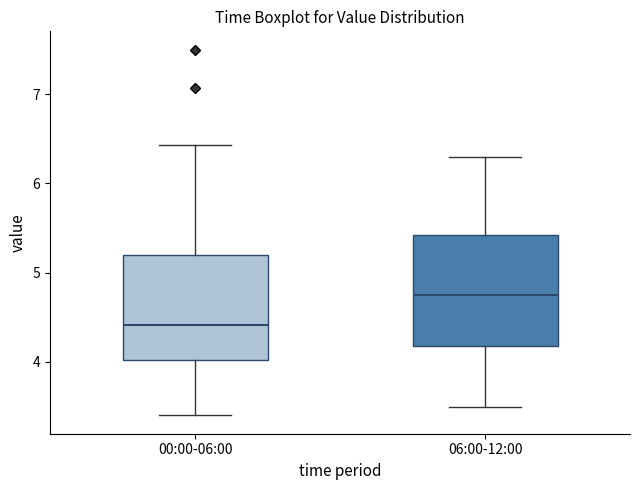

Reading left to right, transcribe this box plot: for each box, give where its median line is, the range the box spans, and where its two whiskers end, as read against the y-axis. The values are not printed on the chart, so give them approximately, as read against the axis.

00:00-06:00: median 4.4, box 4.0 to 5.2, whiskers 3.4 to 6.4
06:00-12:00: median 4.8, box 4.2 to 5.4, whiskers 3.5 to 6.3